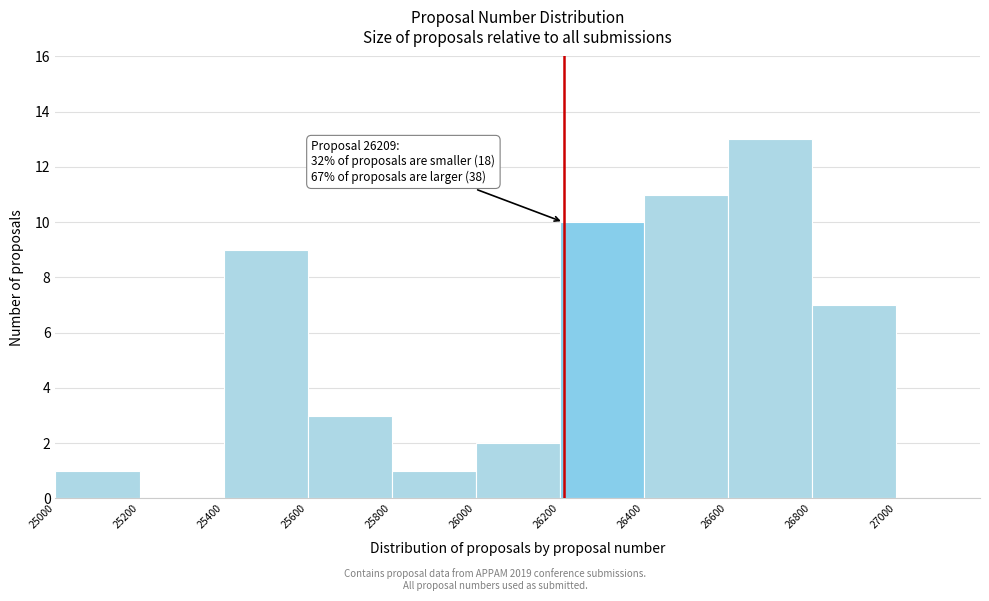

Over which range of the x-axis is the bar tallest?

26600 to 26800